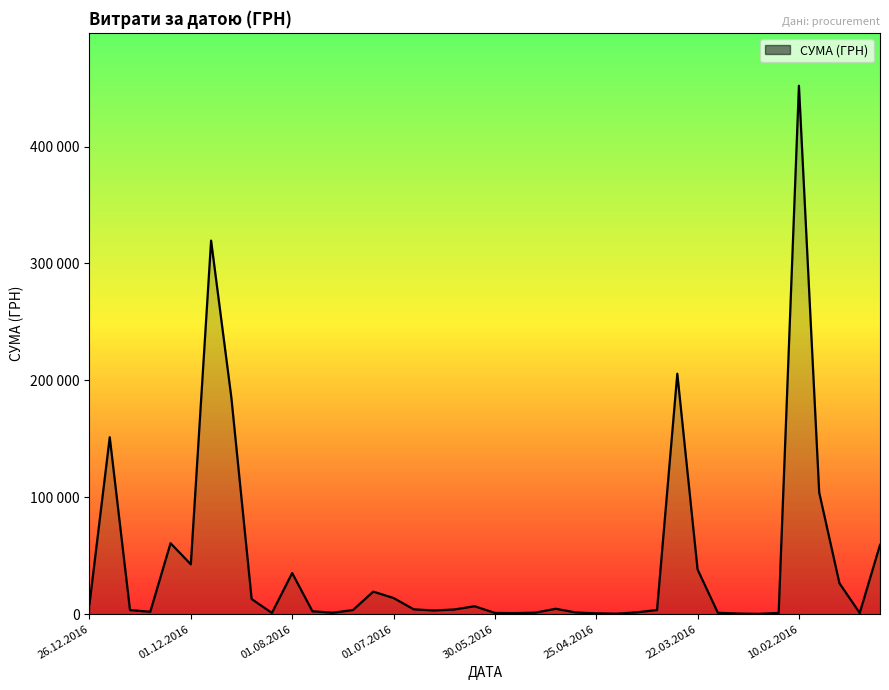

What is the label of the 22nd point from the right?

21.06.2016